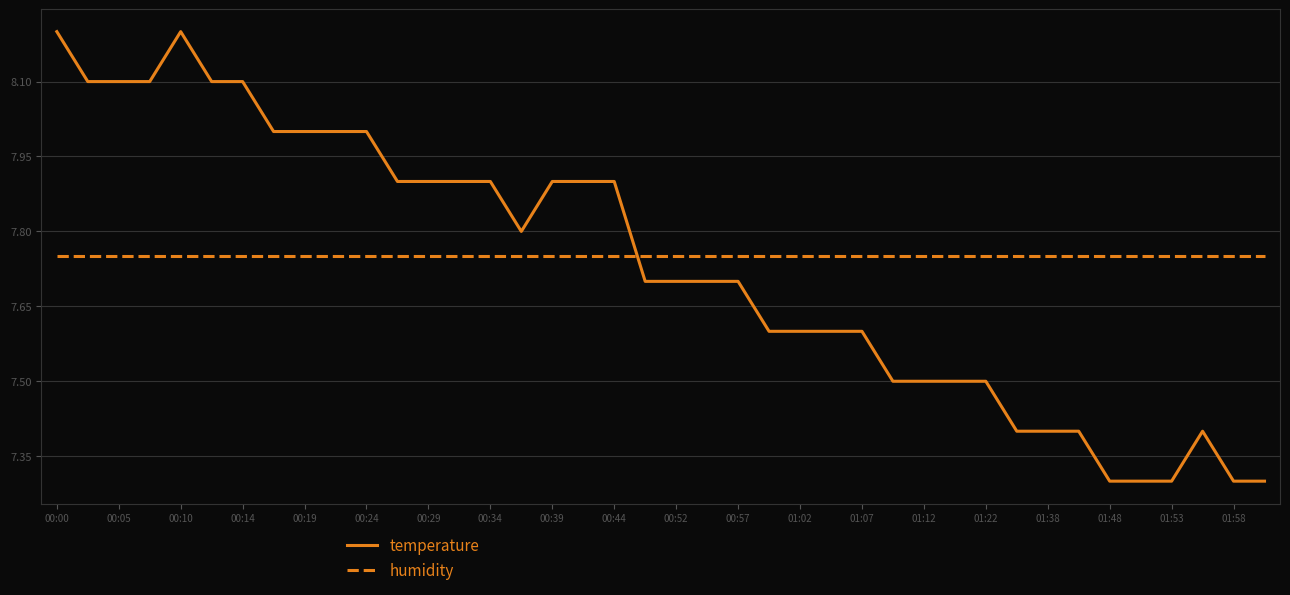

List the series in order of their peak value, lowest first.

humidity, temperature